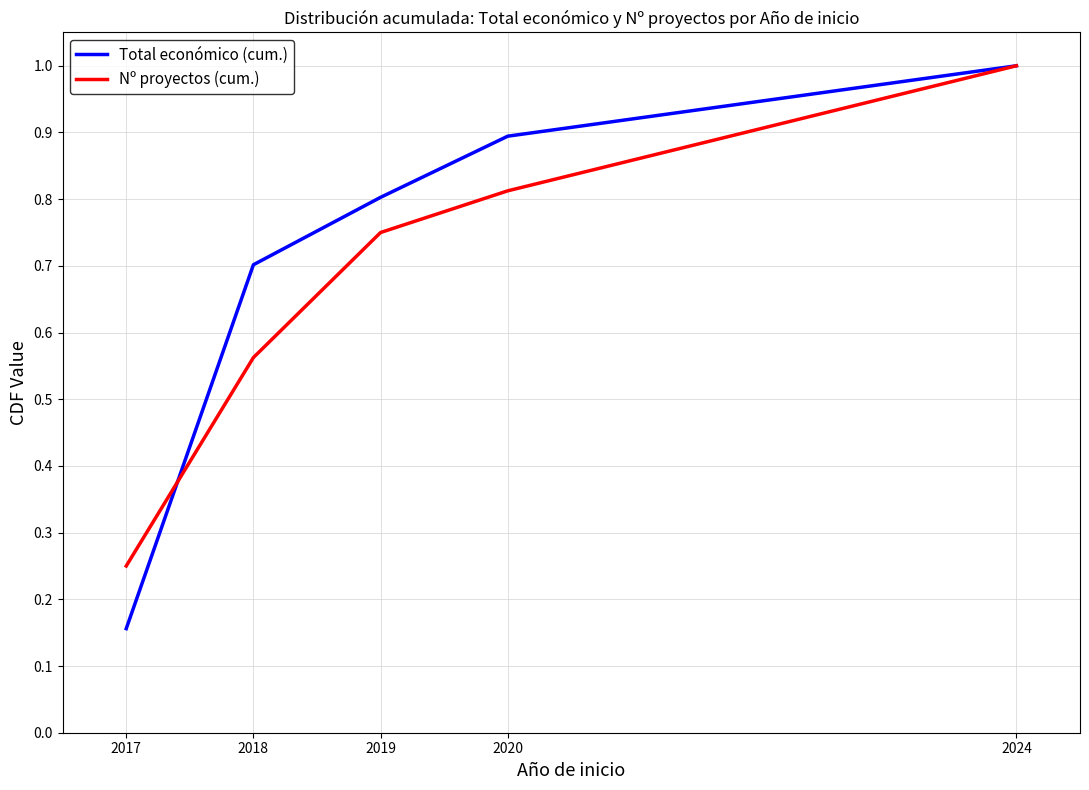

At 2017, list the series in order from largest to smallest.

Nº proyectos (cum.), Total económico (cum.)